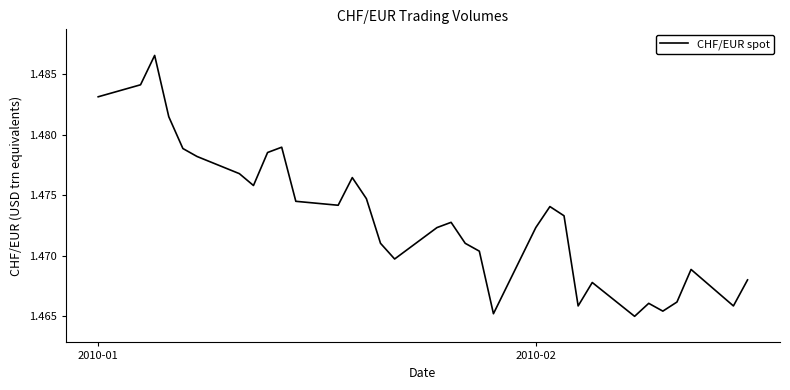

What is the value of the 32nd point from the left?

1.5